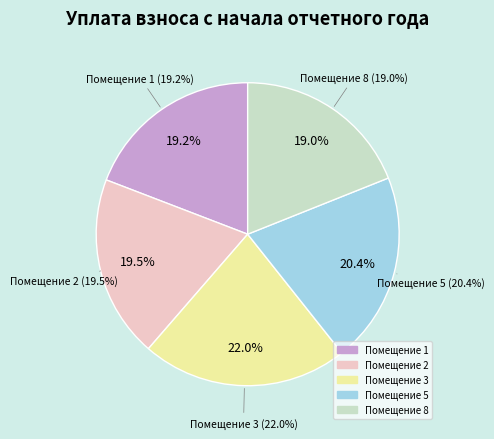

Is it true that 8 is 10% of the pie?

False